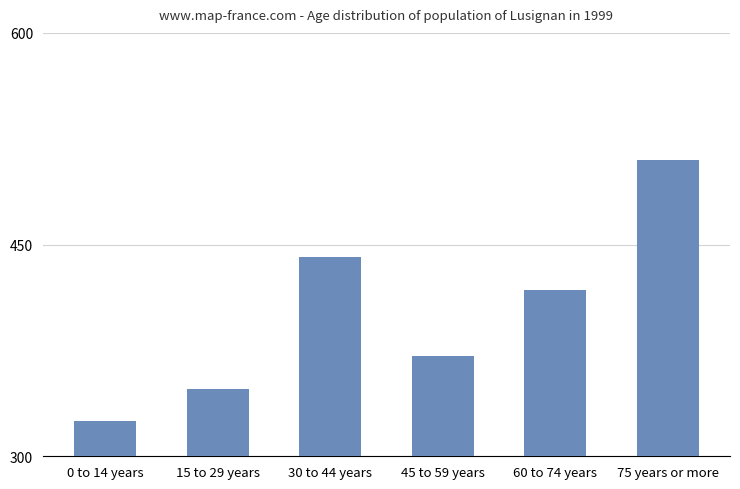

What is the difference between the maximum and minimum values?

185